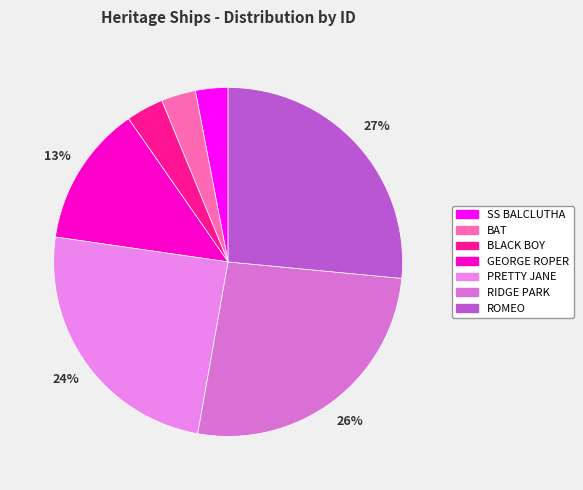

Which category has the smallest portion of the pie?

SS BALCLUTHA